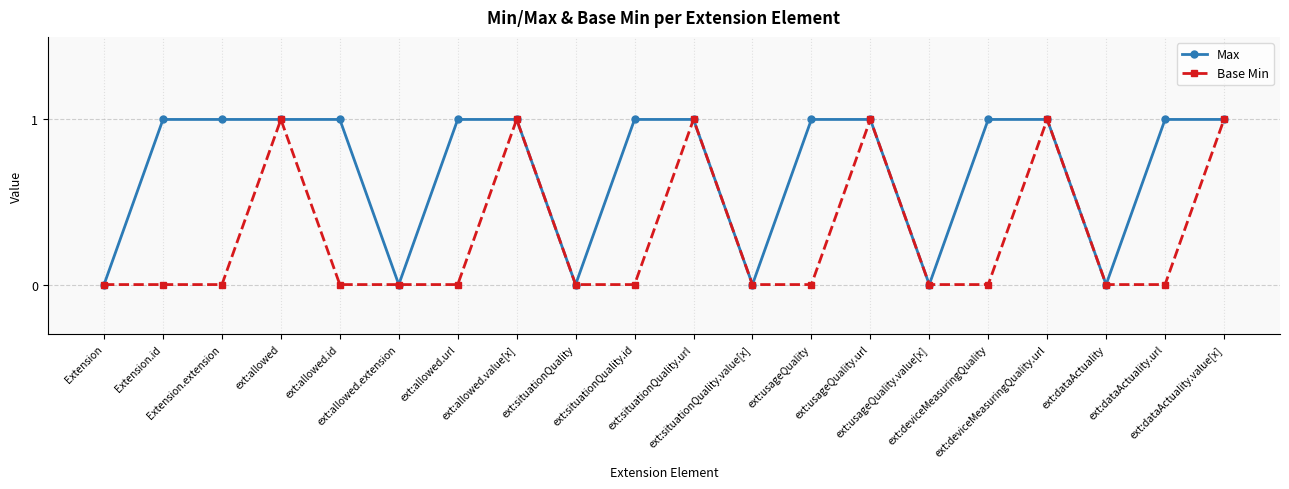

True or false: Base Min has more than 2 points higher than both neighbors.

True